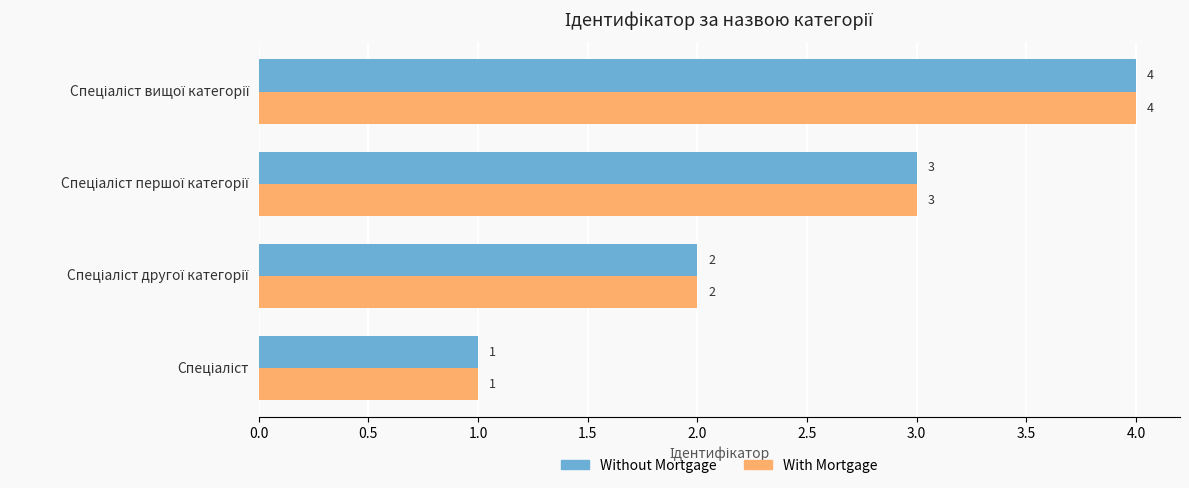

Count the With Mortgage values in the range 2 to 4.

3